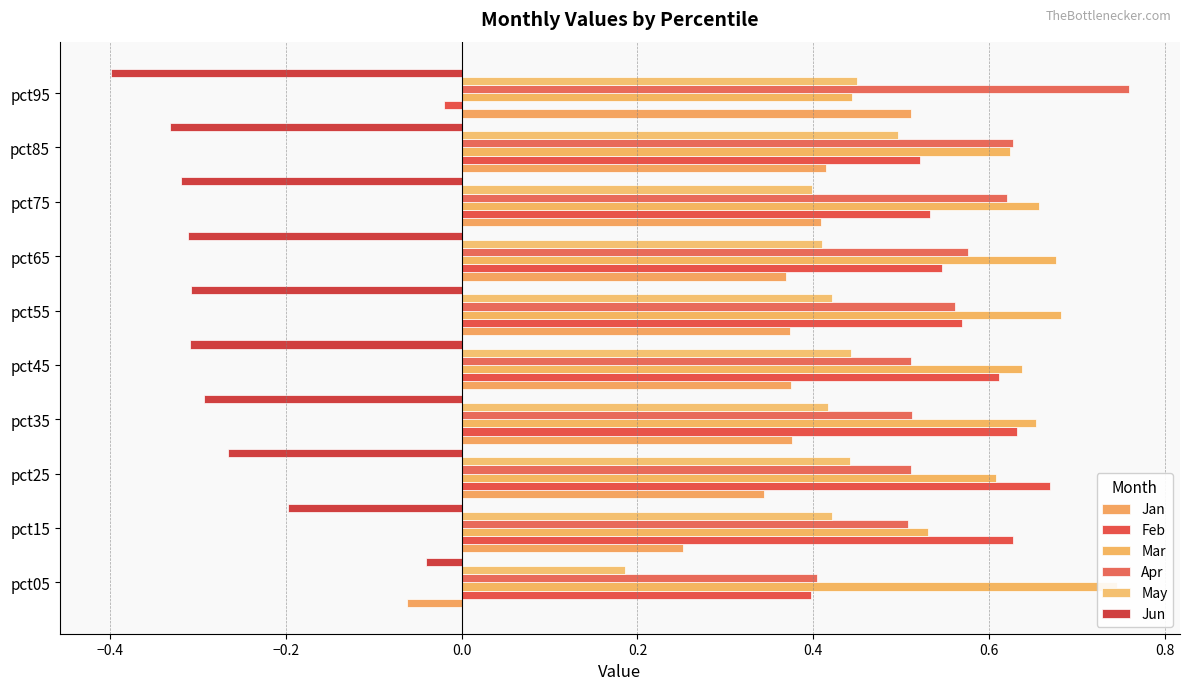

Rank the series by their maximum value, from highest to lowest.

Apr, Mar, Feb, Jan, May, Jun